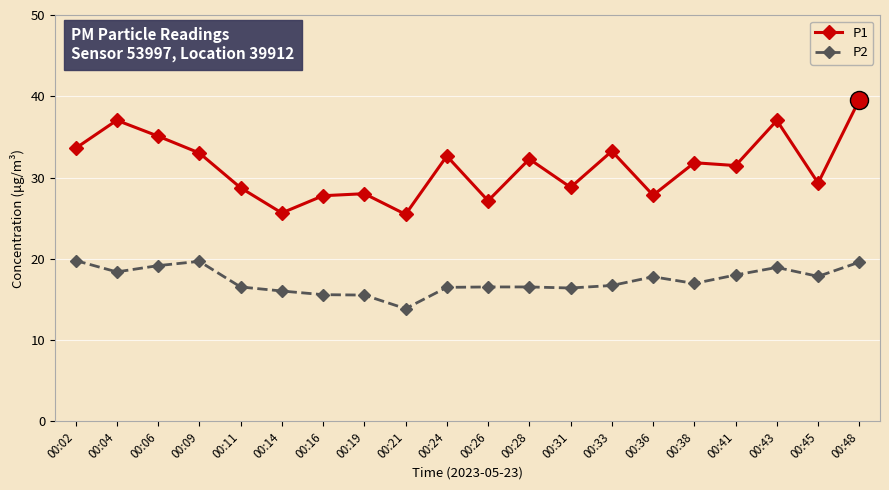

Rank the series at 00:31 from highest to lowest value.

P1, P2